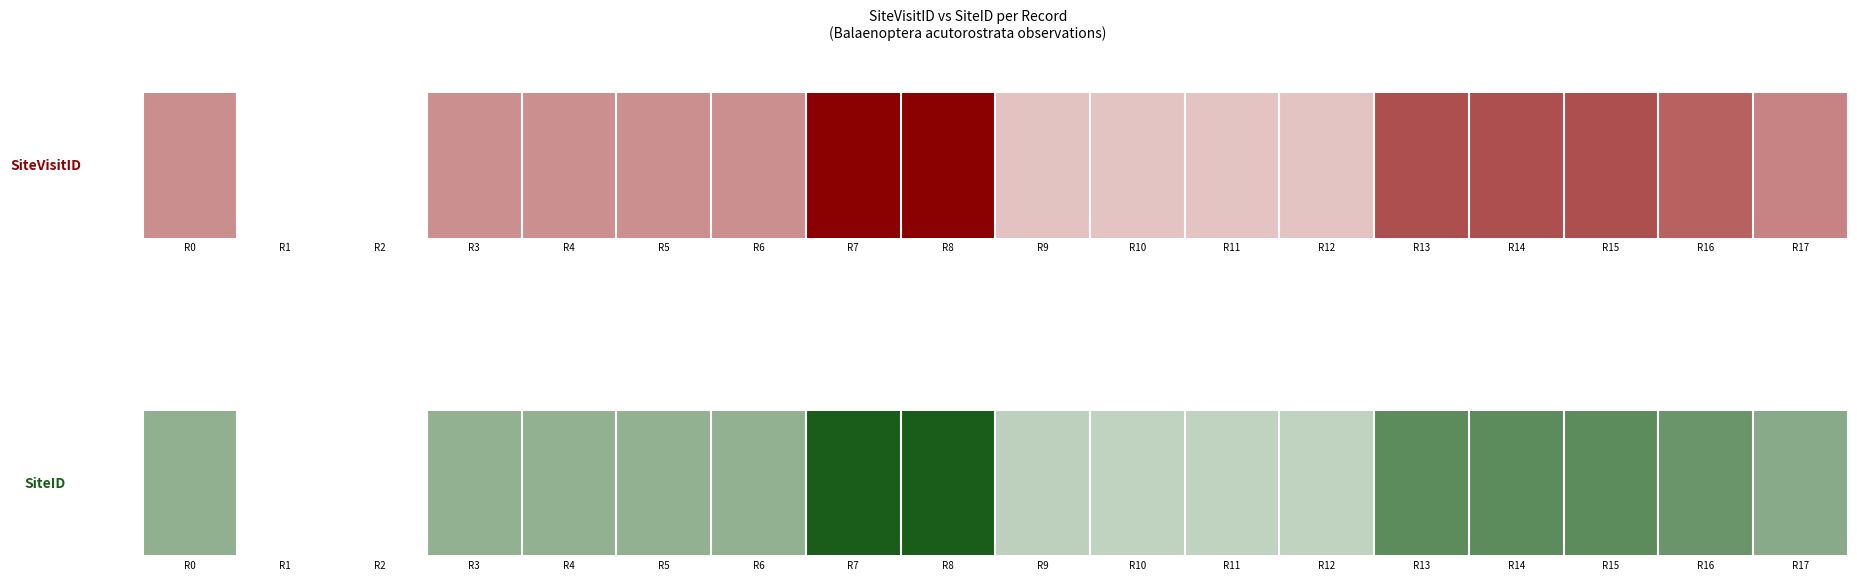

Reading left to right, list all the values displayed in this chart.

R0=0.5	R1=0.0	R2=0.0	R3=0.5	R4=0.5	R5=0.5	R6=0.5	R7=1.0	R8=1.0	R9=0.3	R10=0.3	R11=0.3	R12=0.3	R13=0.7	R14=0.7	R15=0.7	R16=0.6	R17=0.5